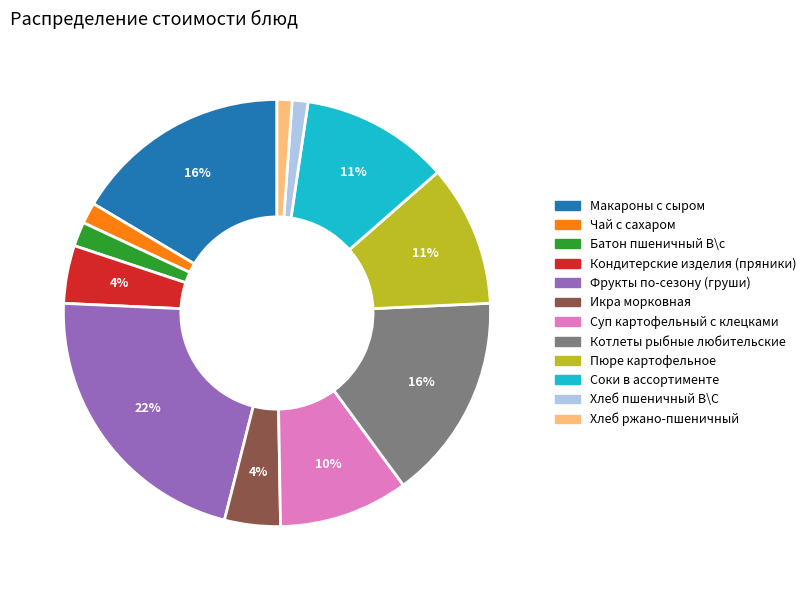

Which has a higher value, Хлеб ржано-пшеничный or Фрукты по-сезону (груши)?

Фрукты по-сезону (груши)